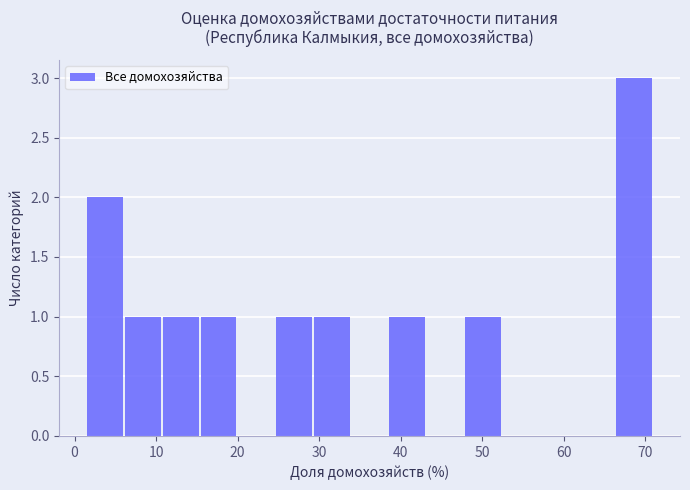

Over which range of the x-axis is the bar tallest?

66 to 71